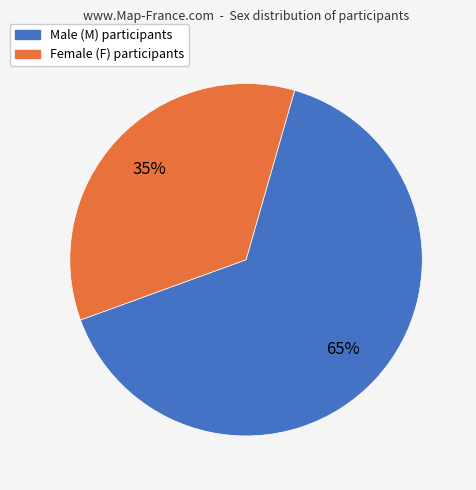

Is there any slice that represents more than half of the pie?

Yes